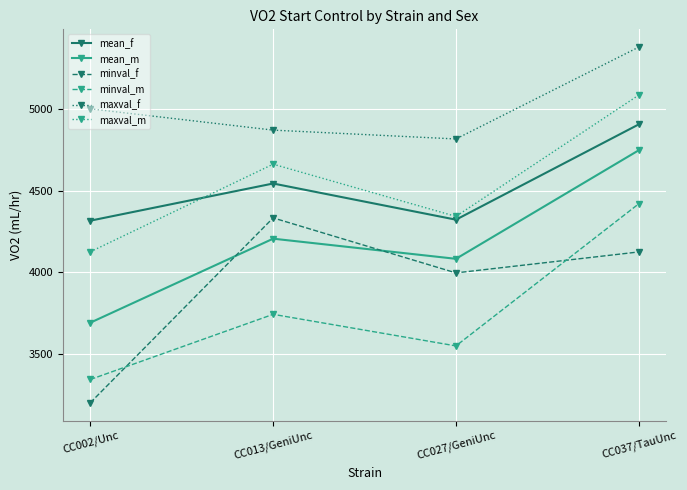

What is the value of the mean_m point at the 3rd from the left?

4083